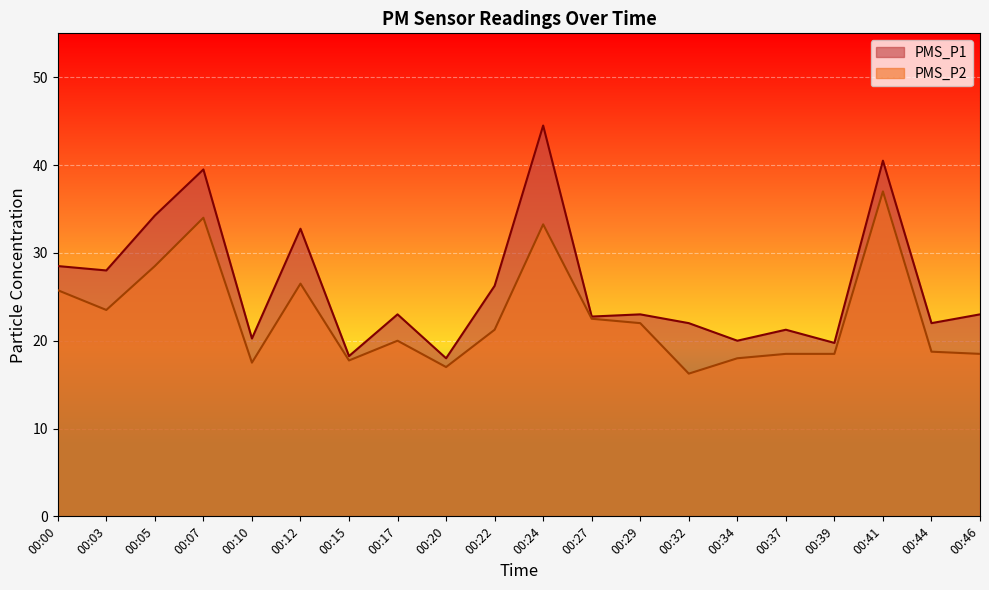

True or false: PMS_P2 and PMS_P1 cross at least once.

False